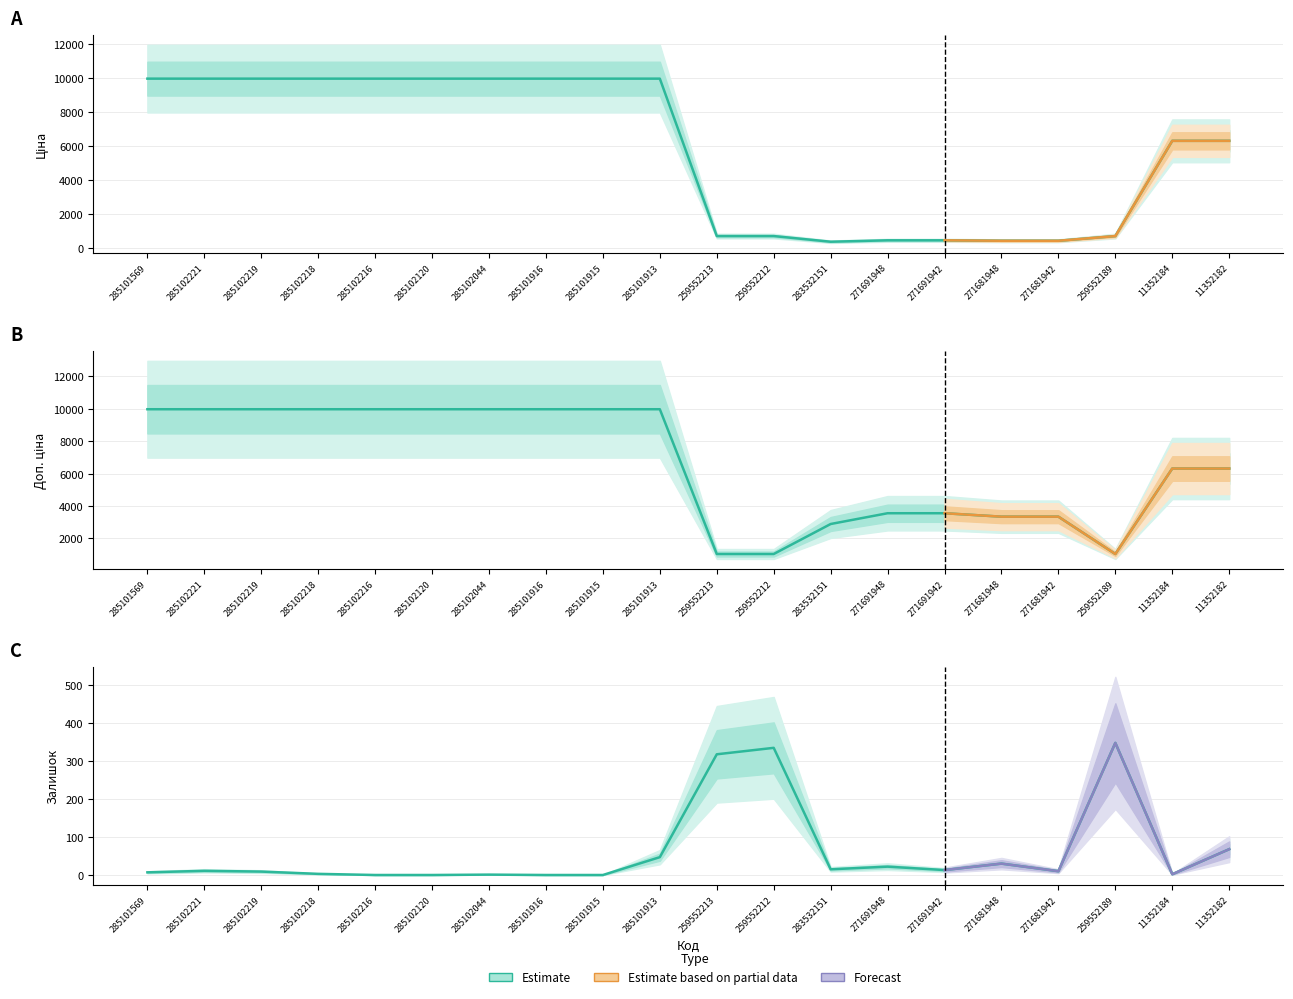

What is the average value of the Залишок series?

62.0